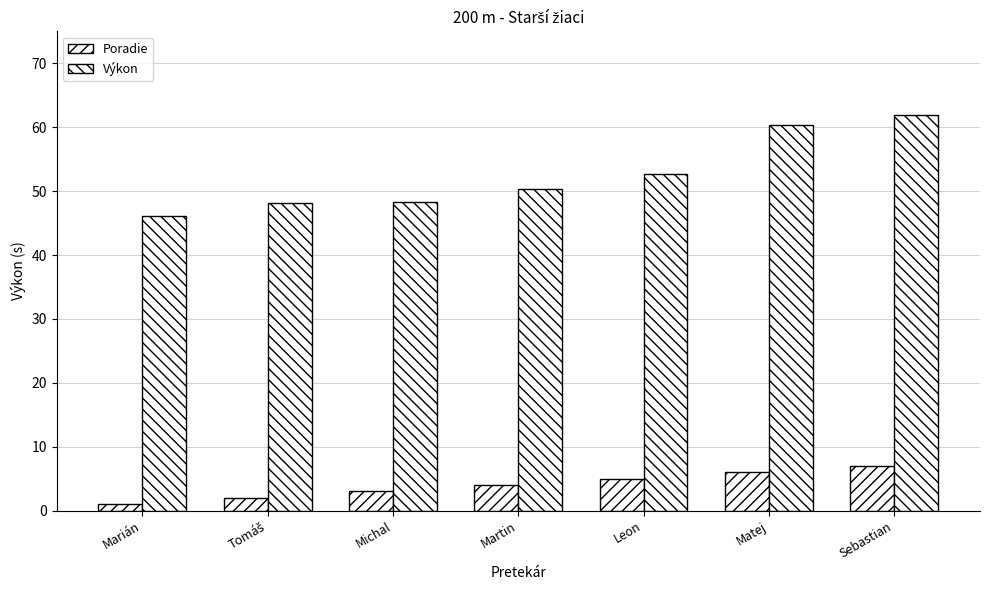

Reading left to right, what are all the values shown in this chart?

Poradie: 1.0	2.0	3.0	4.0	5.0	6.0	7.0
Výkon: 46.1	48.1	48.2	50.4	52.6	60.4	62.0